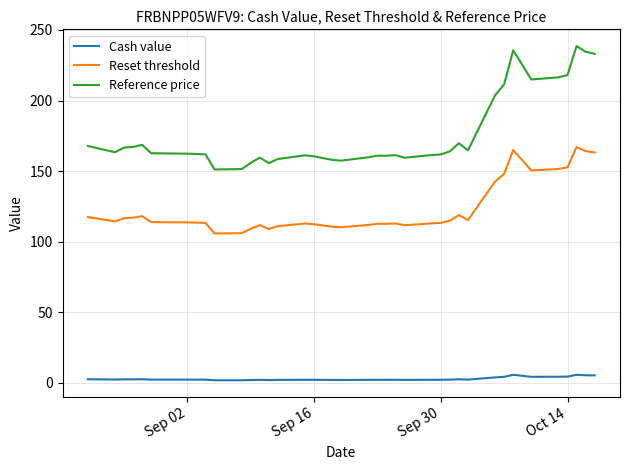

How many lines are shown in the chart?

3